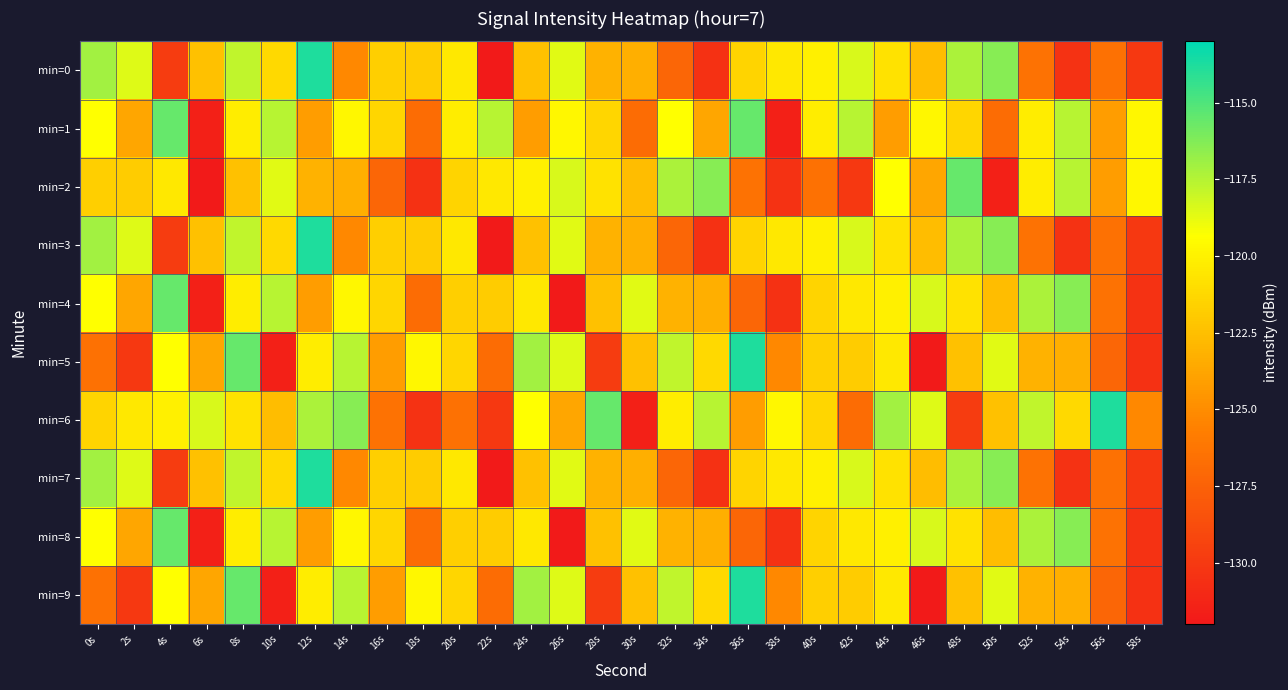

Which series has the largest range (max minus min)?

min=0